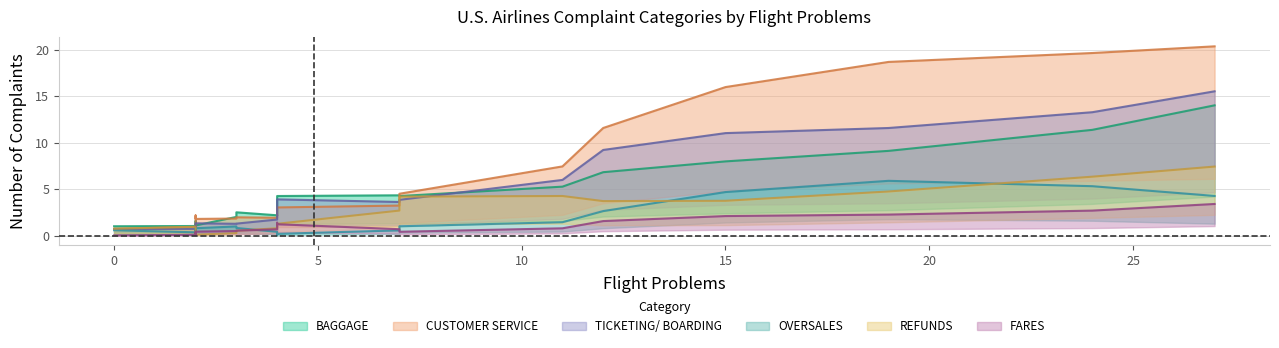

Is it true that CUSTOMER SERVICE equals 3 at RENO AIR?

False